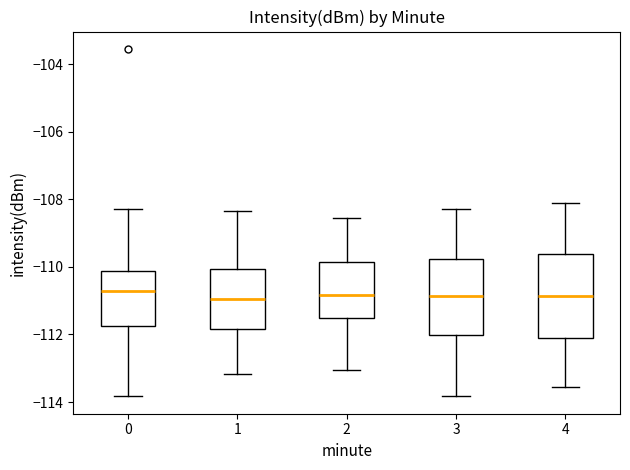

Reading left to right, read every box against the y-axis: the position of its median line, the range the box covers, and the ends of its whiskers. The values are not printed on the chart, so give them approximately, as read against the axis.

0: median -110.8, box -111.8 to -110.2, whiskers -113.8 to -108.2
1: median -111.0, box -111.8 to -110.0, whiskers -113.2 to -108.4
2: median -110.8, box -111.6 to -109.8, whiskers -113.0 to -108.6
3: median -110.8, box -112.0 to -109.8, whiskers -113.8 to -108.2
4: median -110.8, box -112.0 to -109.6, whiskers -113.6 to -108.2